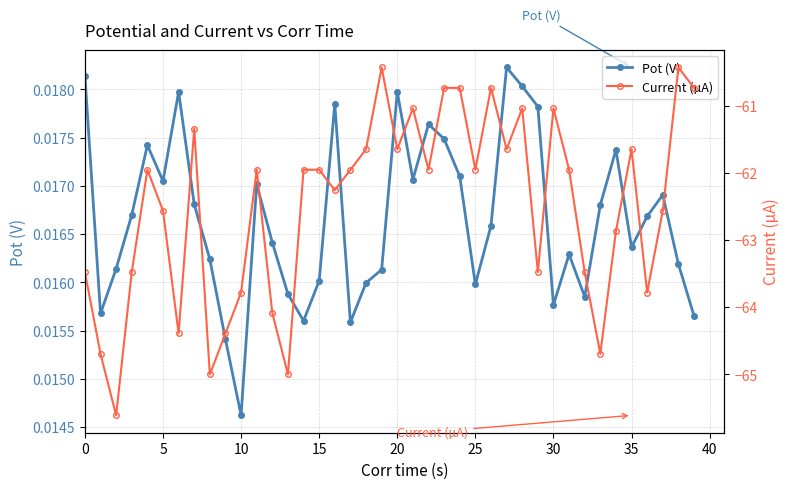

What are all the series names shown in the legend?

Pot (V), Current (µA)